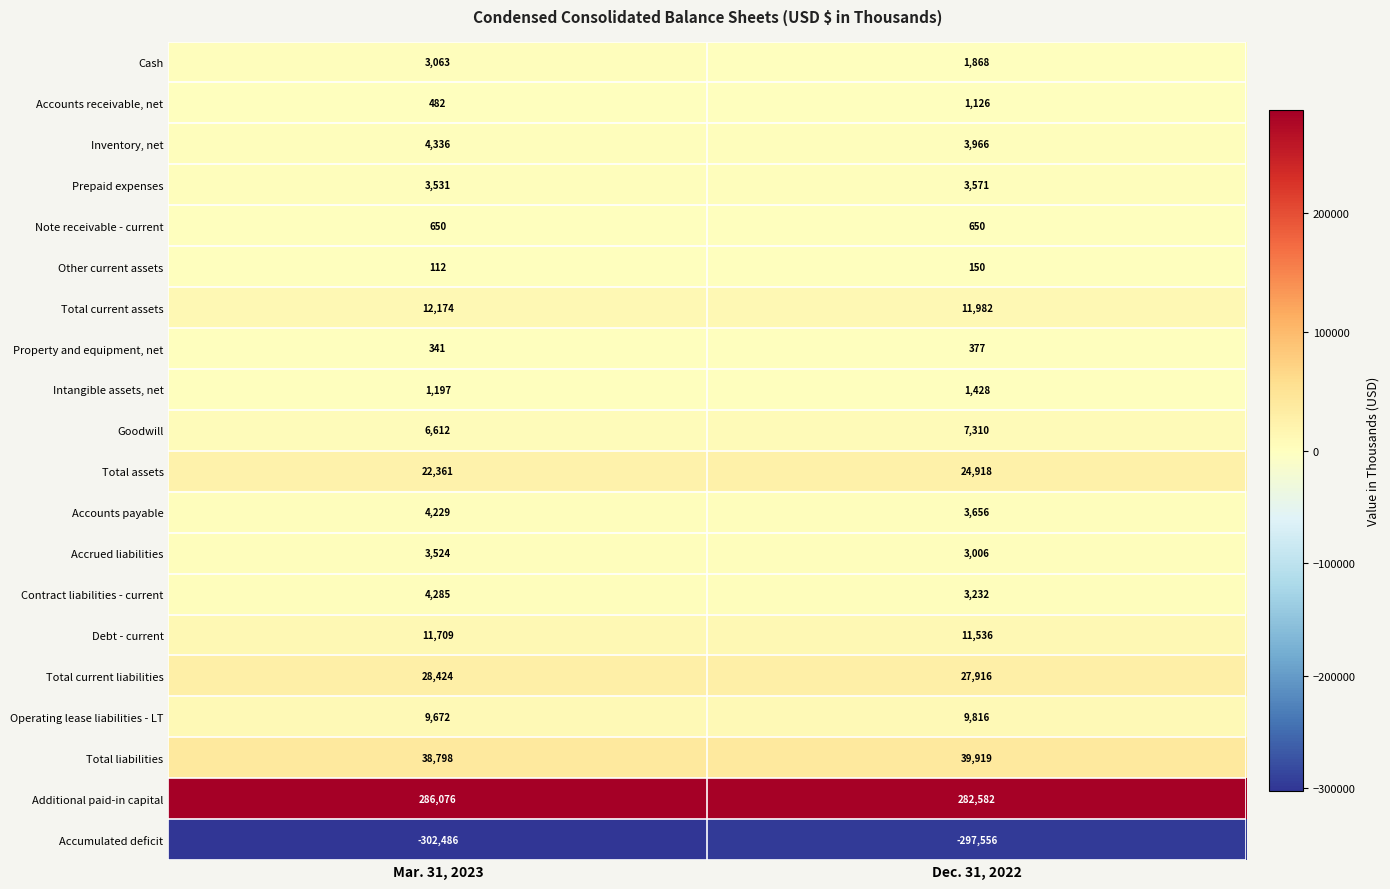

What is the sum of all Additional paid-in capital values?

568658